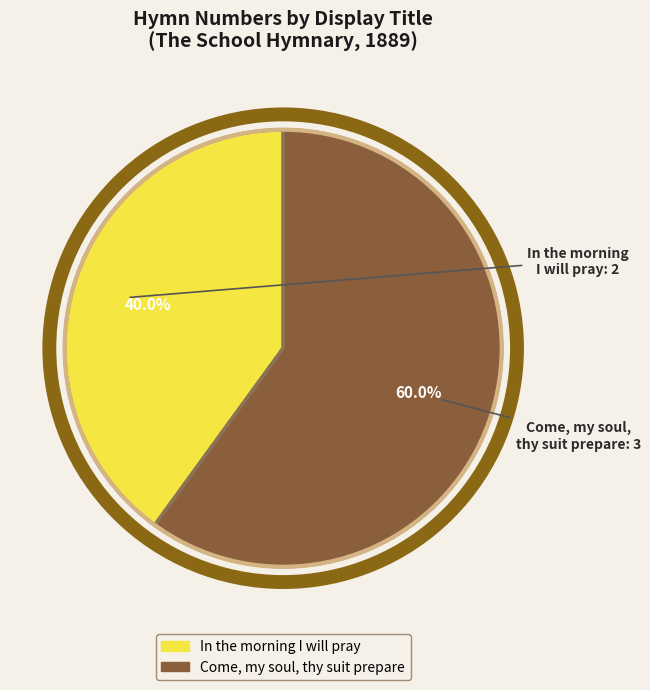

What percentage is the Come, my soul, thy suit prepare slice, to the nearest percent?

60%